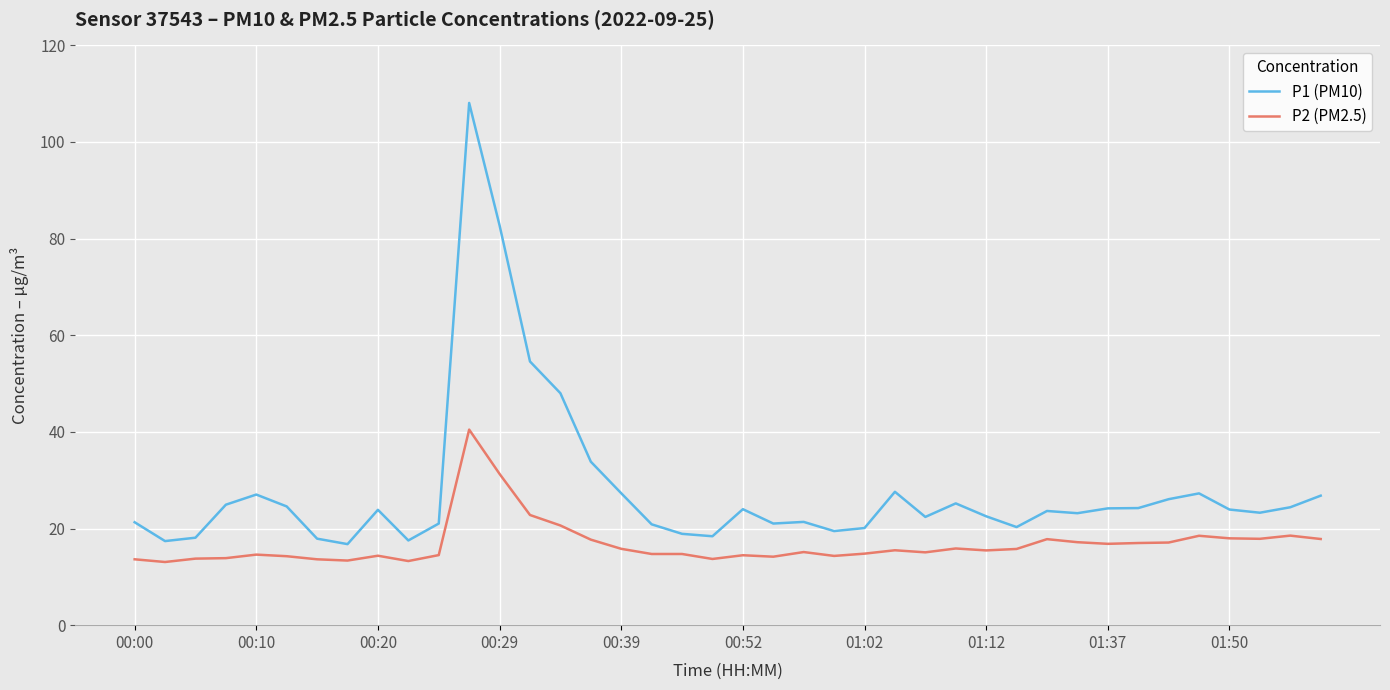

Which series has the largest total across all categories?

P1 (PM10)